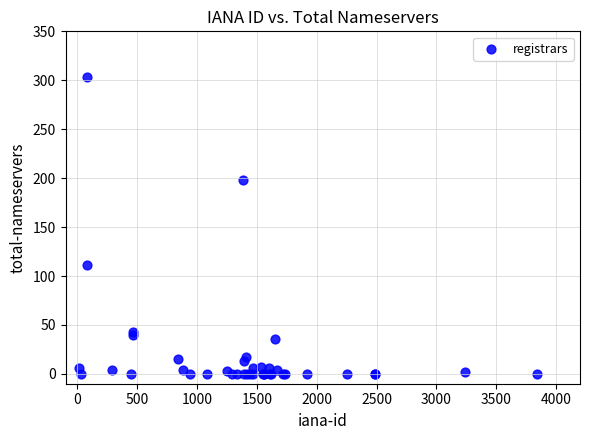

What Y value in the scatter plot is closest to 151?

111